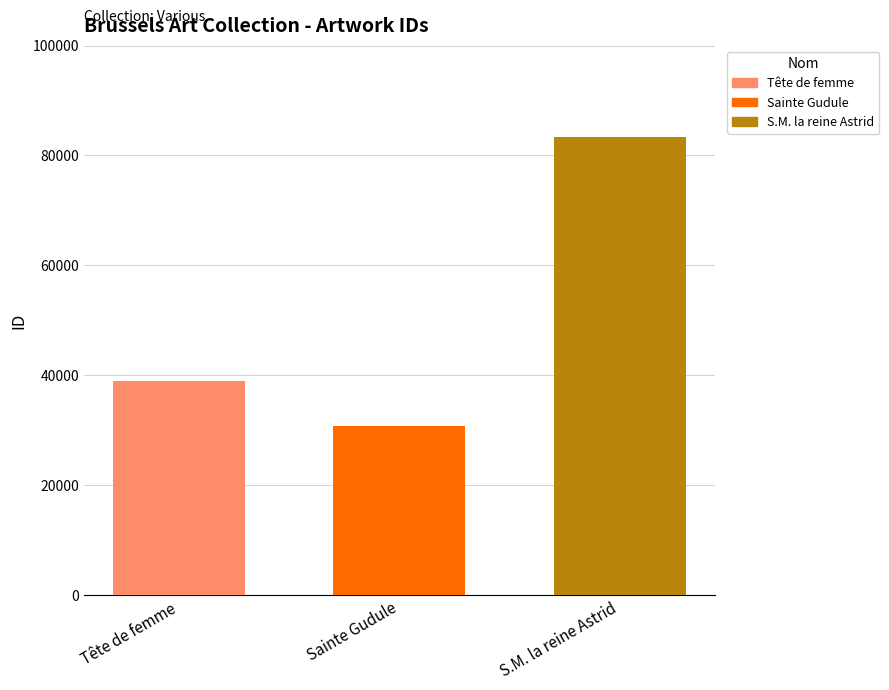

What is the greatest value displayed?

83387